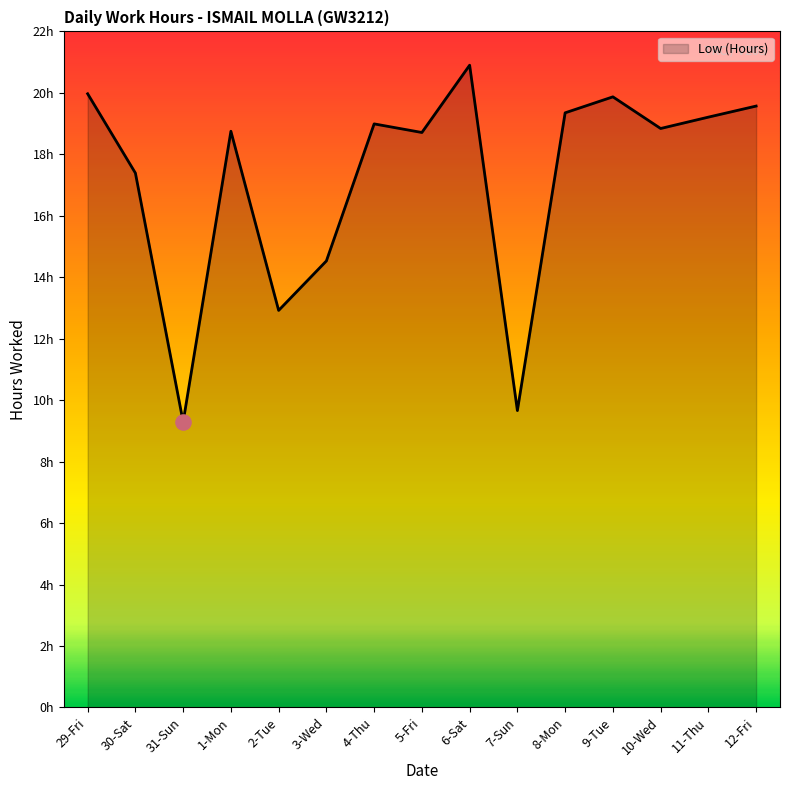

Between 3-Wed and 5-Fri, which is larger?

5-Fri